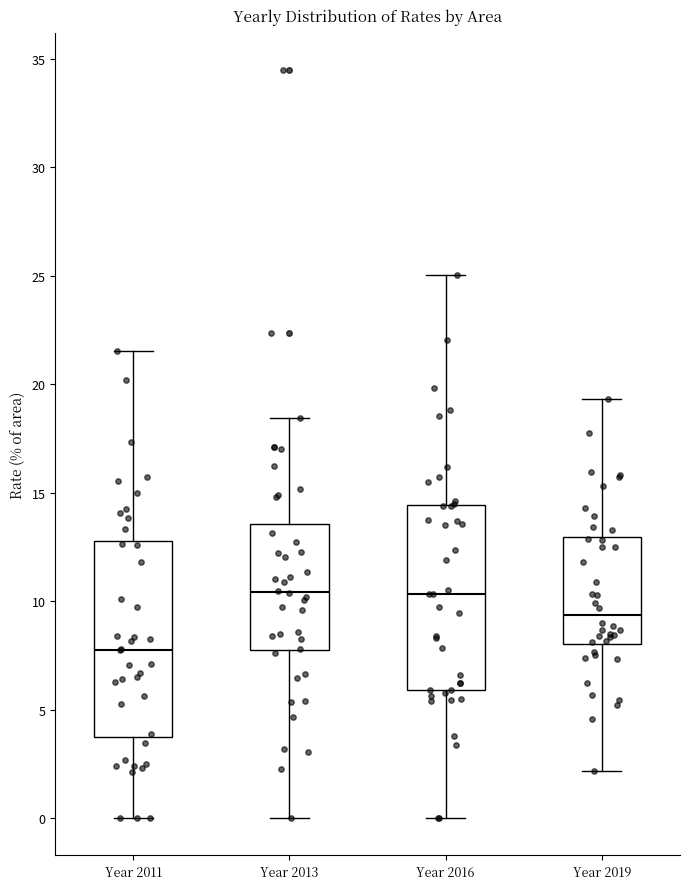

Reading left to right, transcribe this box plot: for each box, give where its median line is, the range the box spans, and where its two whiskers end, as read against the y-axis. The values are not printed on the chart, so give them approximately, as read against the axis.

Year 2011: median 8.0, box 4.0 to 13.0, whiskers 0.0 to 21.5
Year 2013: median 10.5, box 7.5 to 13.5, whiskers 0.0 to 18.5
Year 2016: median 10.5, box 6.0 to 14.5, whiskers 0.0 to 25.0
Year 2019: median 9.5, box 8.0 to 13.0, whiskers 2.0 to 19.5